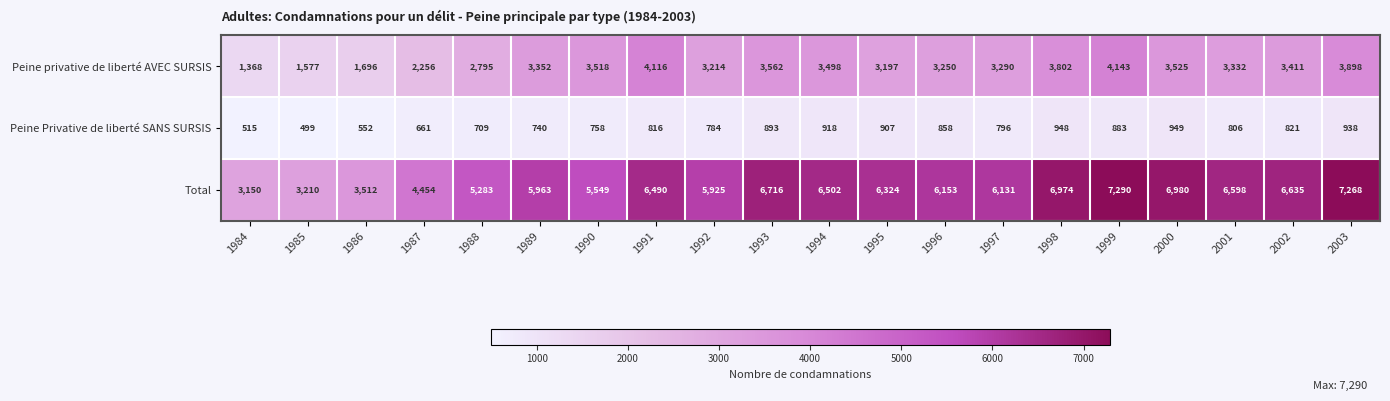

The value of Total at 2001 is 6598. True or false?

True